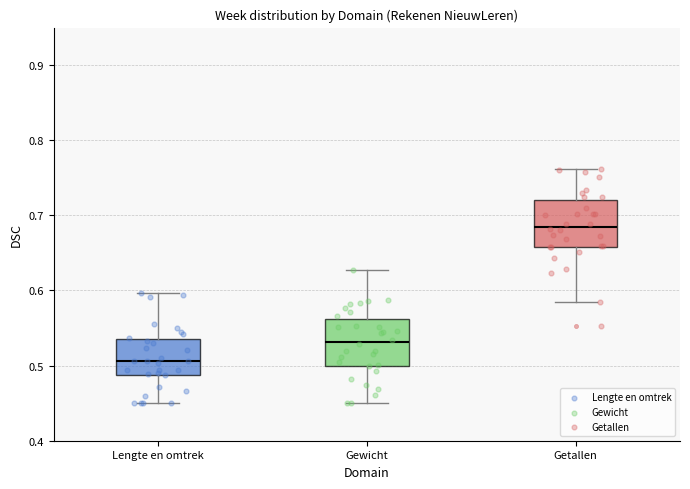

Where is the lower edge of the box for Lengte en omtrek on the y-axis? The values are not printed on the chart, so give them approximately, as read against the axis.

0.49